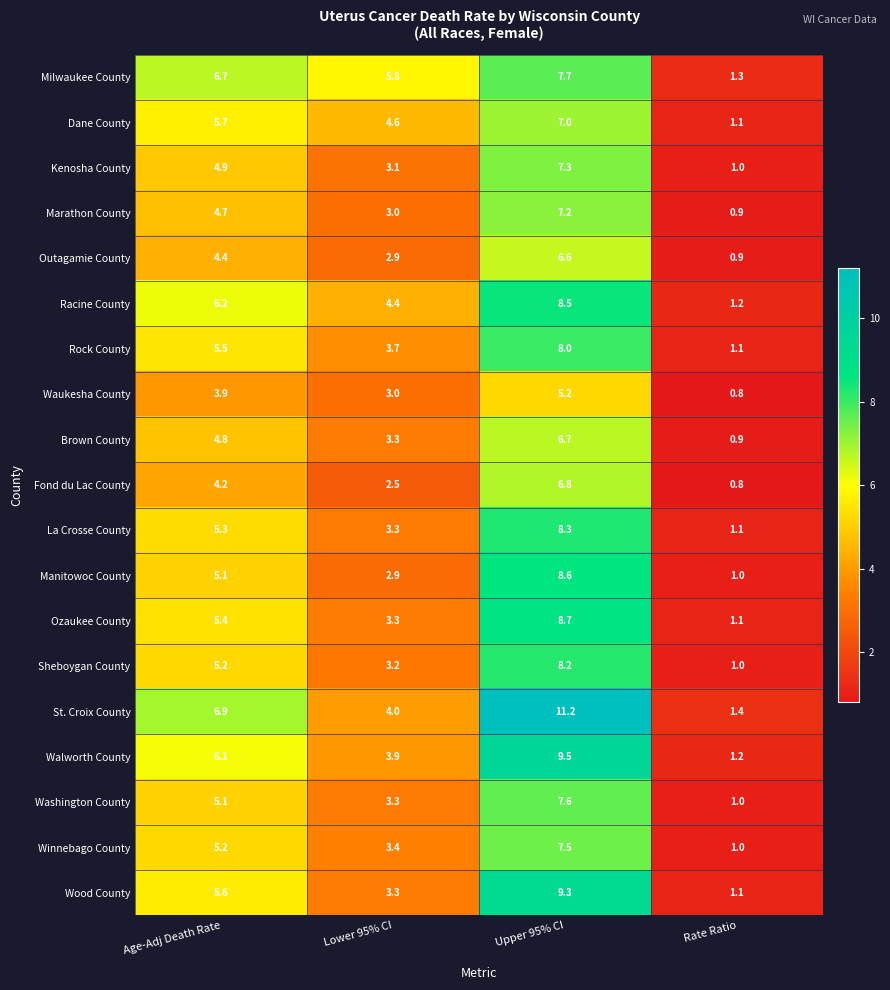

What is the approximate value of Sheboygan County at Rate Ratio?

1.0